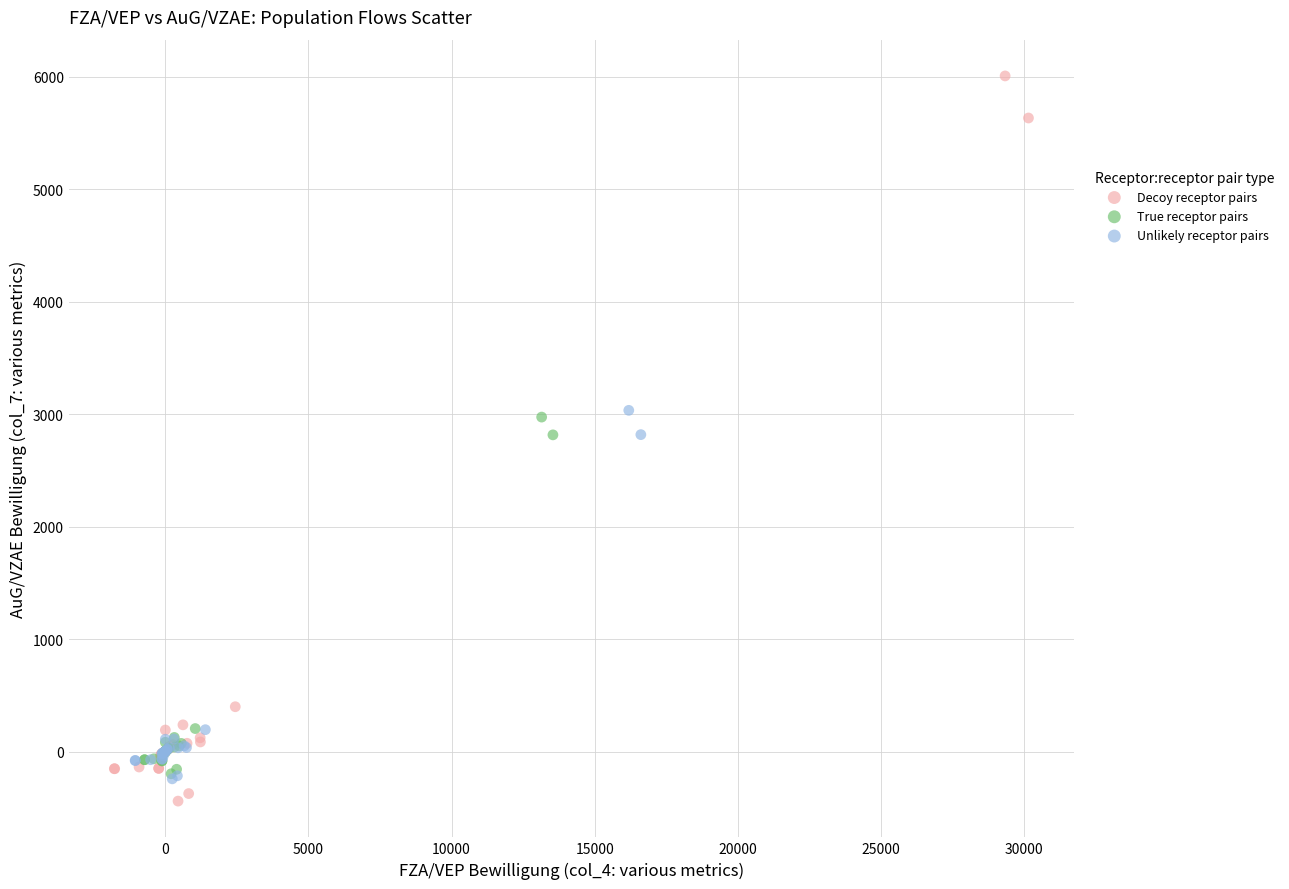

Which series has the widest spread of Y values?

Decoy receptor pairs